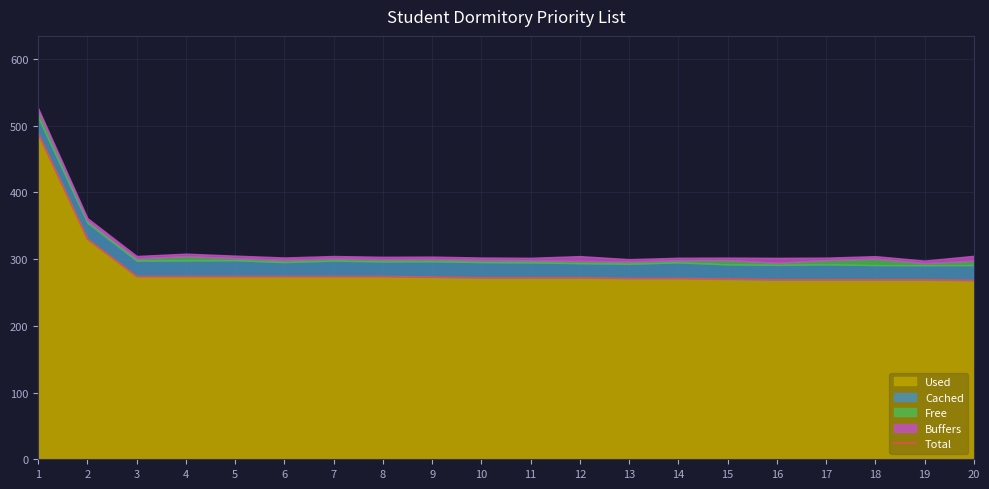

What is the sum of the values at 17 and 14?

540